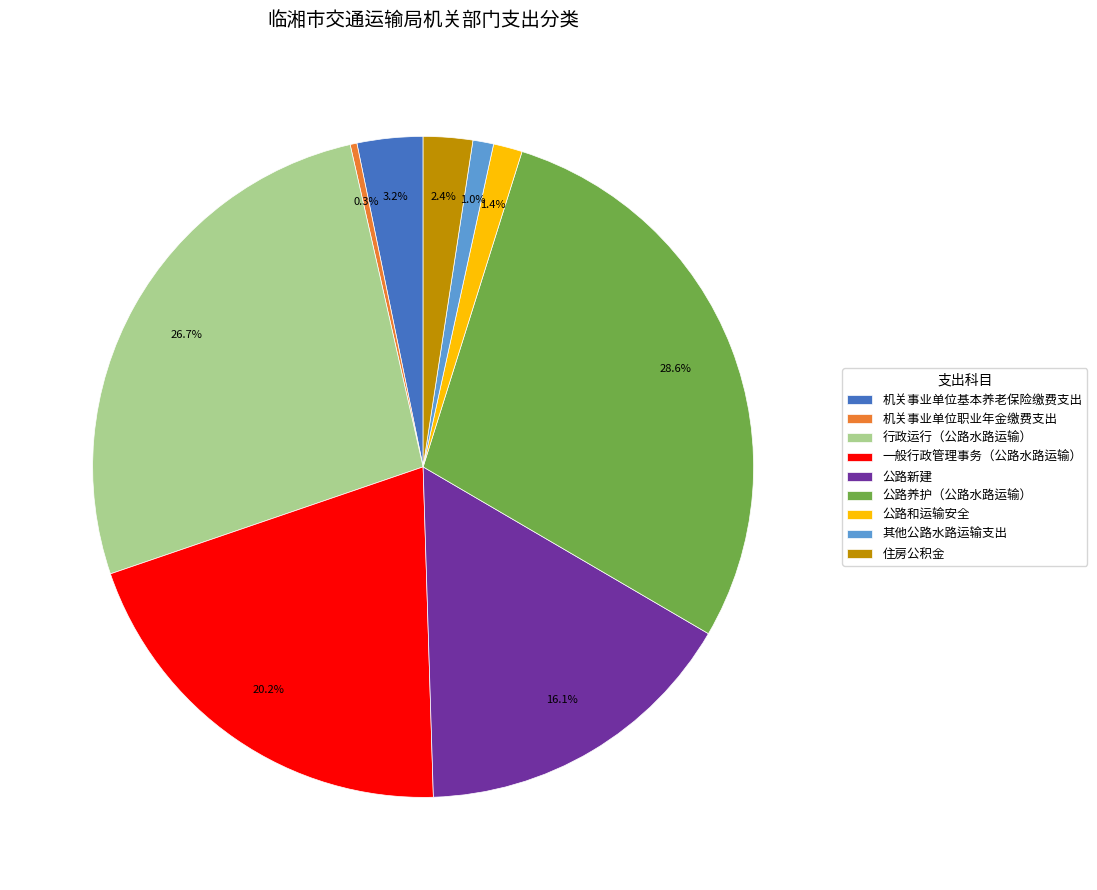

How many slices are in this pie chart?

9